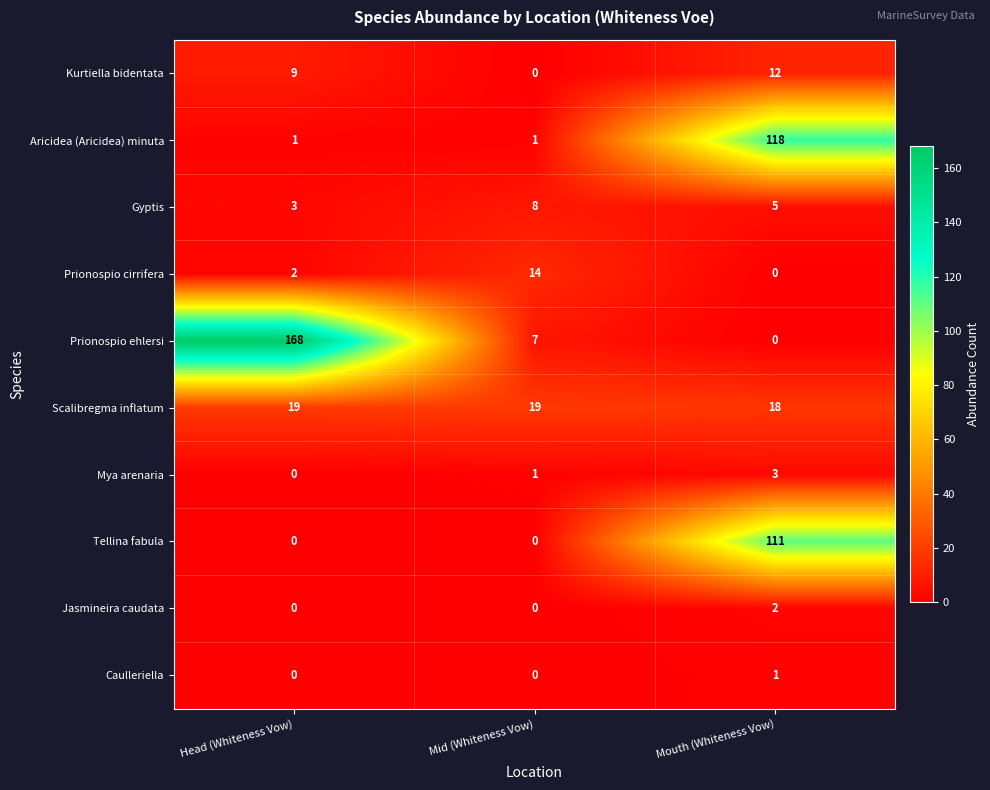

Which category has the highest value across all series?

Head (Whiteness Vow)